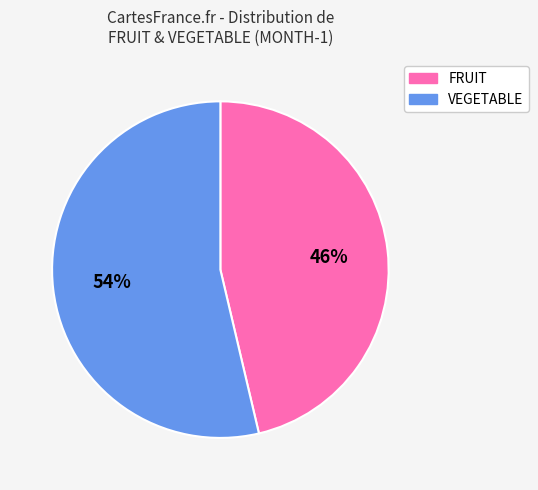

Does any single category account for the majority?

Yes